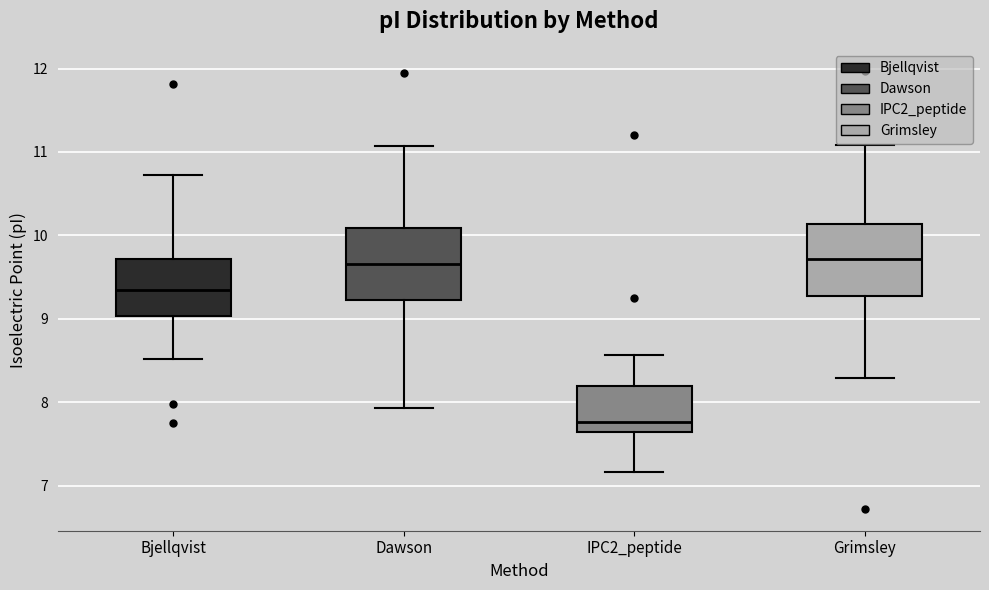

Reading left to right, read every box against the y-axis: the position of its median line, the range the box covers, and the ends of its whiskers. The values are not printed on the chart, so give them approximately, as read against the axis.

Bjellqvist: median 9.3, box 9.0 to 9.7, whiskers 8.5 to 10.7
Dawson: median 9.7, box 9.2 to 10.1, whiskers 7.9 to 11.1
IPC2_peptide: median 7.8, box 7.6 to 8.2, whiskers 7.2 to 8.6
Grimsley: median 9.7, box 9.3 to 10.1, whiskers 8.3 to 11.1